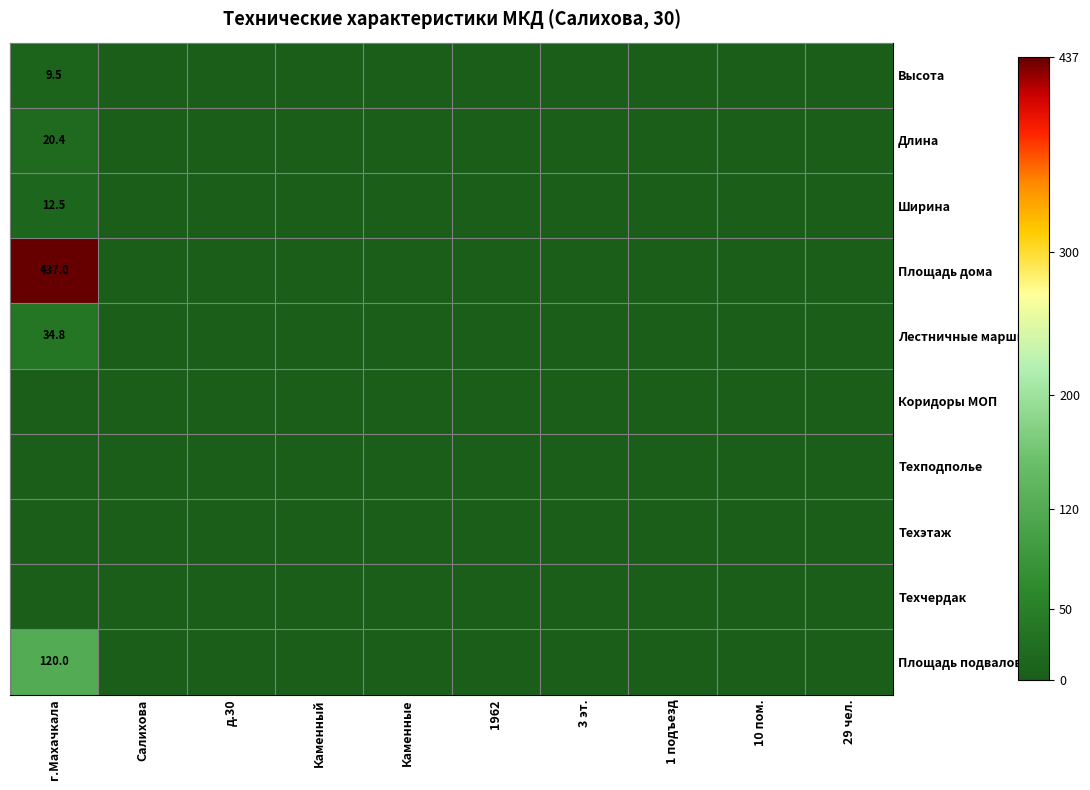

What is the sum of all Ширина values?

12.5